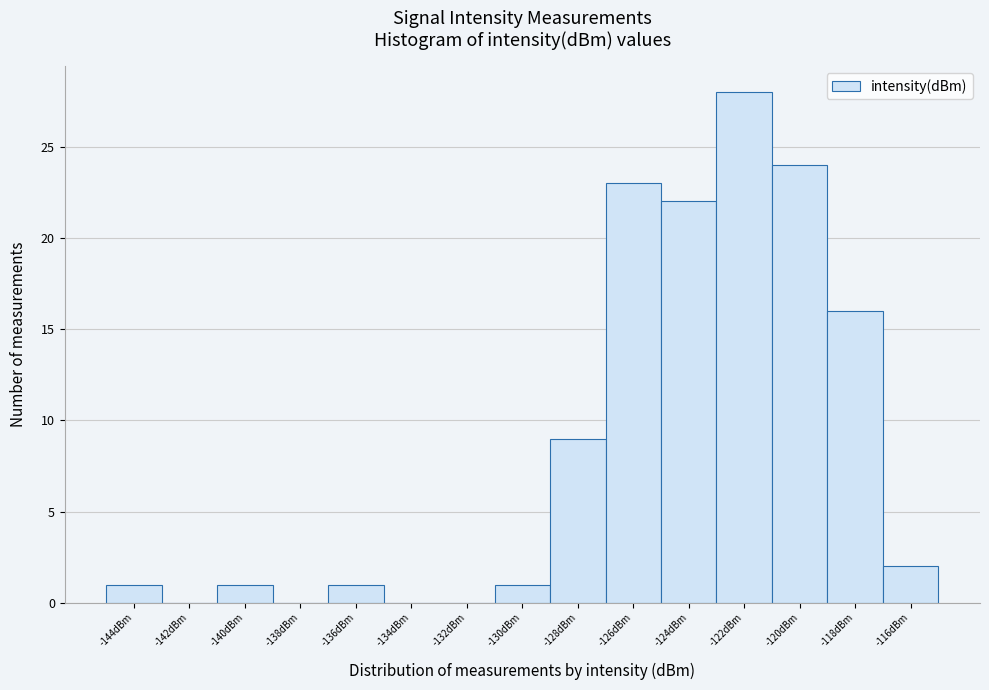

Reading left to right, transcribe all the data shown in this chart.

-144dBm=1	-142dBm=0	-140dBm=1	-138dBm=0	-136dBm=1	-134dBm=0	-132dBm=0	-130dBm=1	-128dBm=9	-126dBm=23	-124dBm=22	-122dBm=28	-120dBm=24	-118dBm=16	-116dBm=2